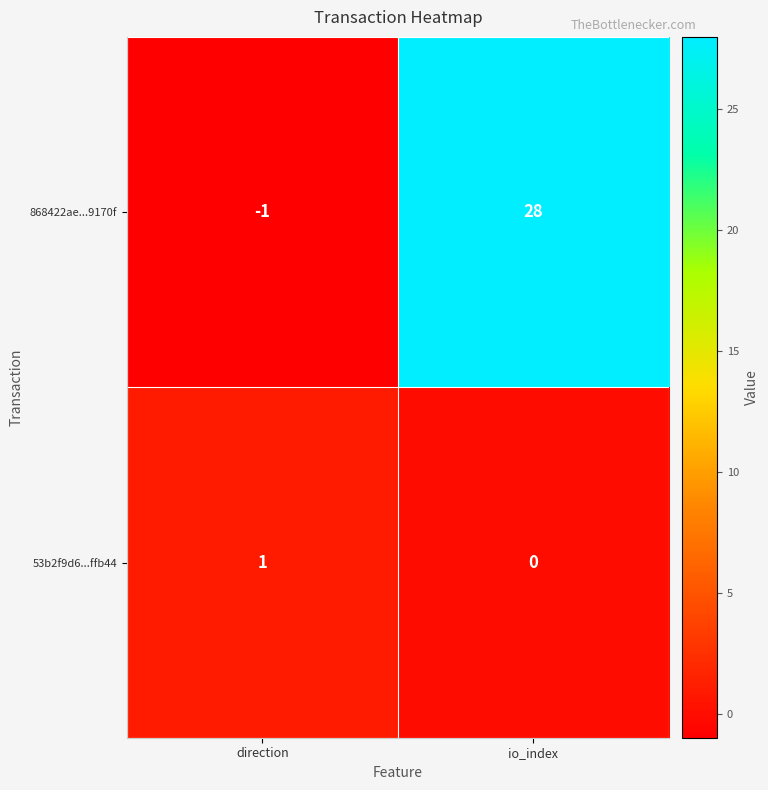

At which category does the chart reach its minimum across all series?

direction